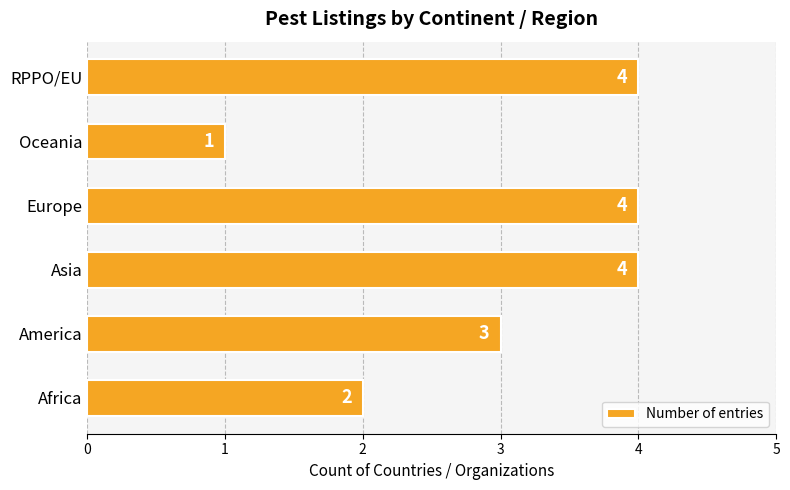

Which category has the lowest value across all series?

Oceania